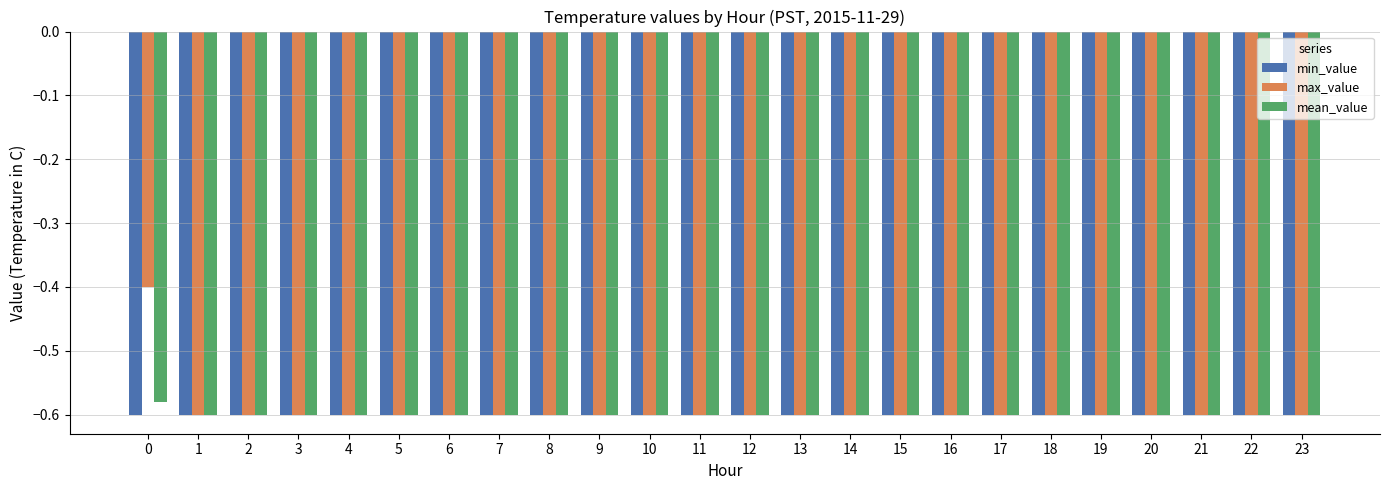

What is the greatest value displayed?

-0.4